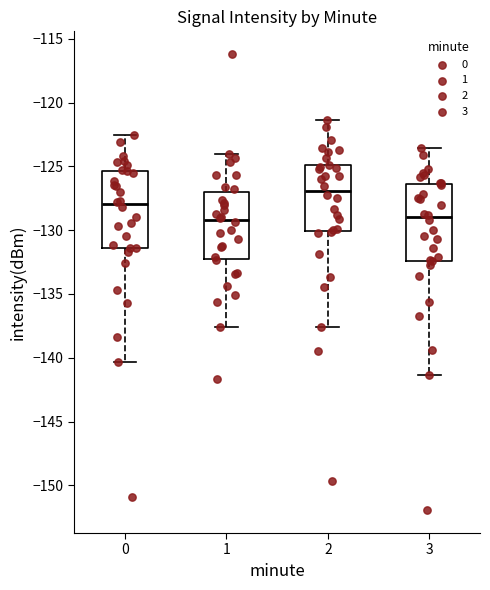

Where is the upper edge of the box at x = 0 on the y-axis? The values are not printed on the chart, so give them approximately, as read against the axis.

-125.5